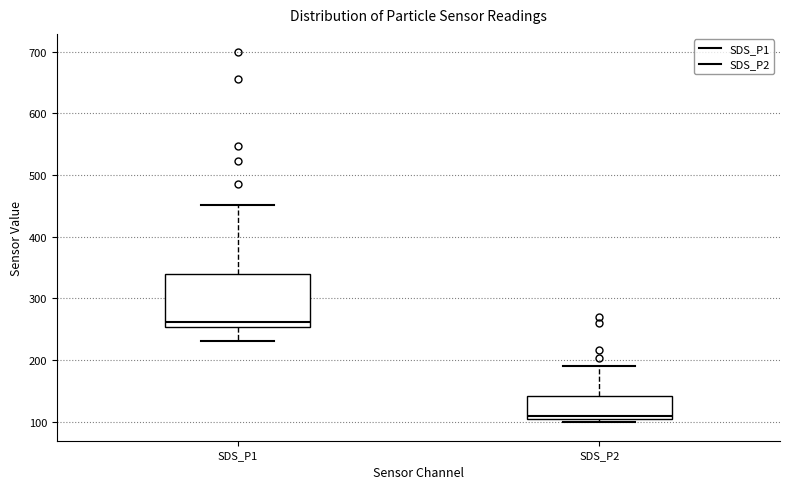

Which box has the lowest median line?

SDS_P2